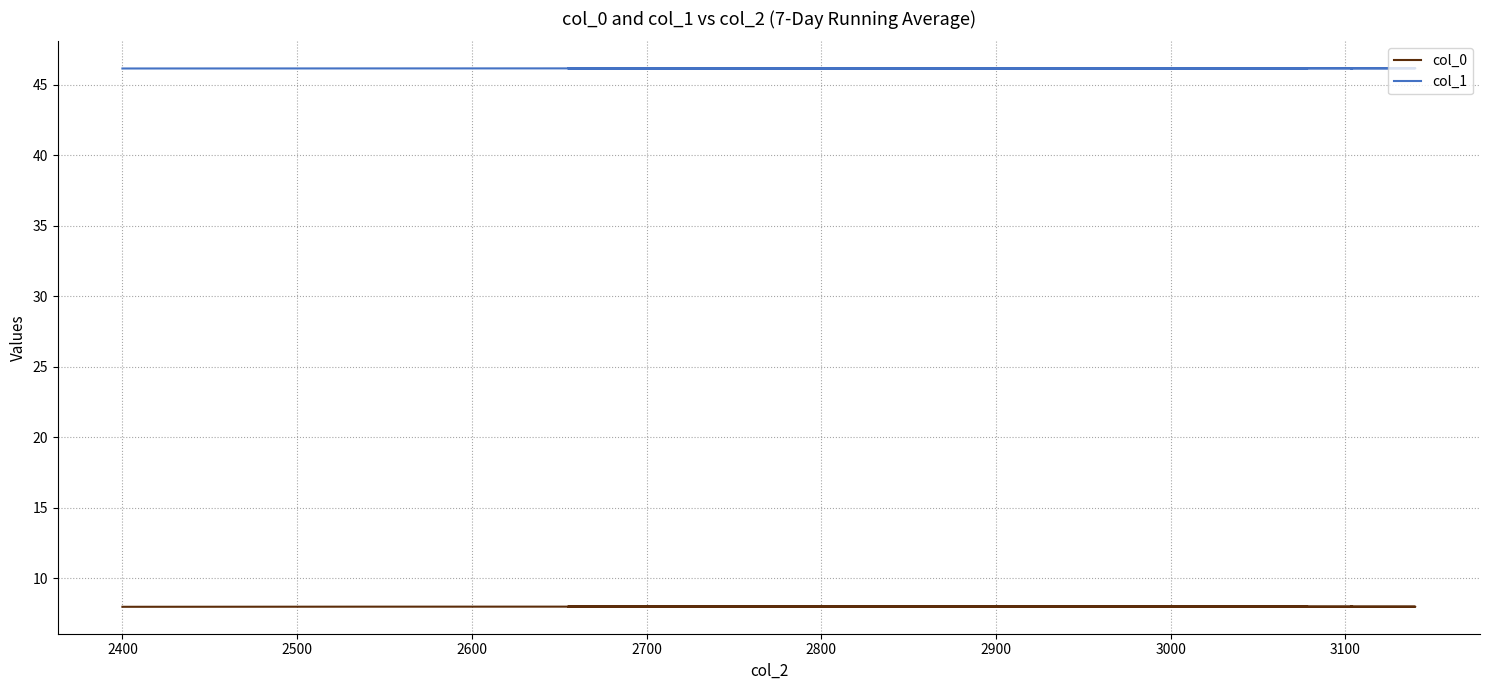

Which series has the largest range (max minus min)?

col_0